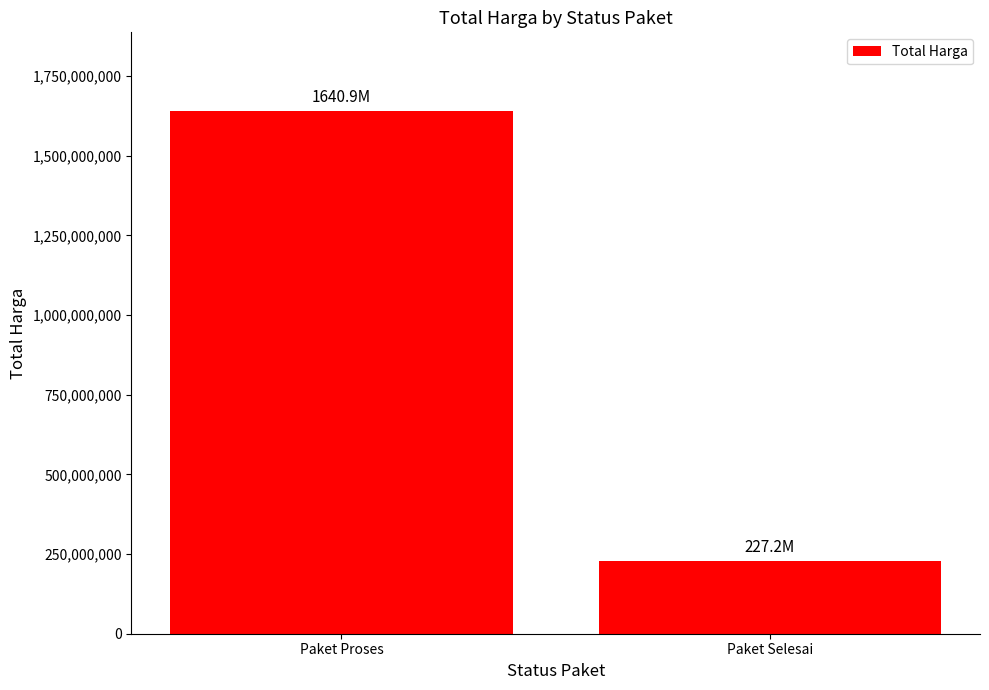

What position from the left is Paket Selesai?

2